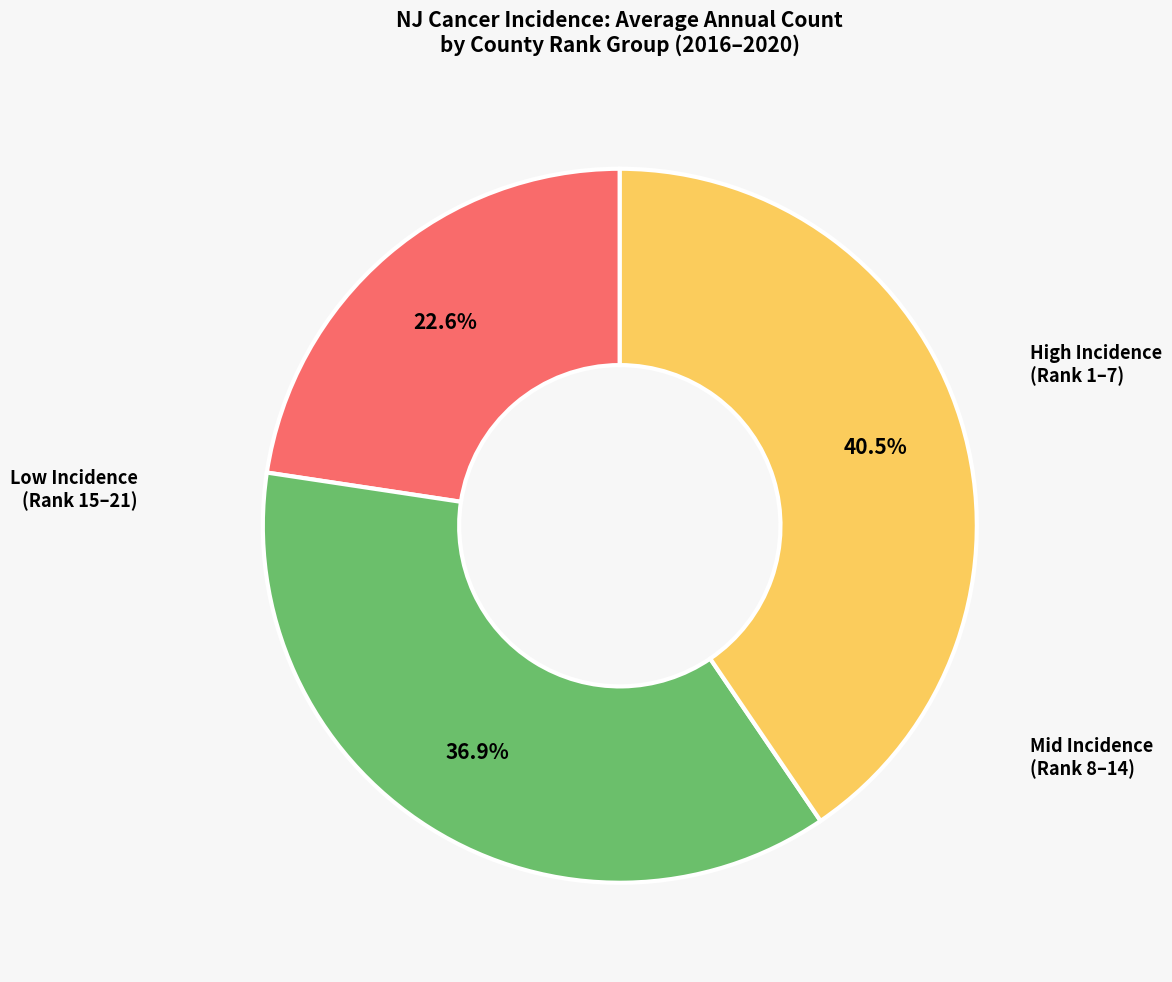

To the nearest percent, what is the difference between the largest and smallest slice percentages?

18%